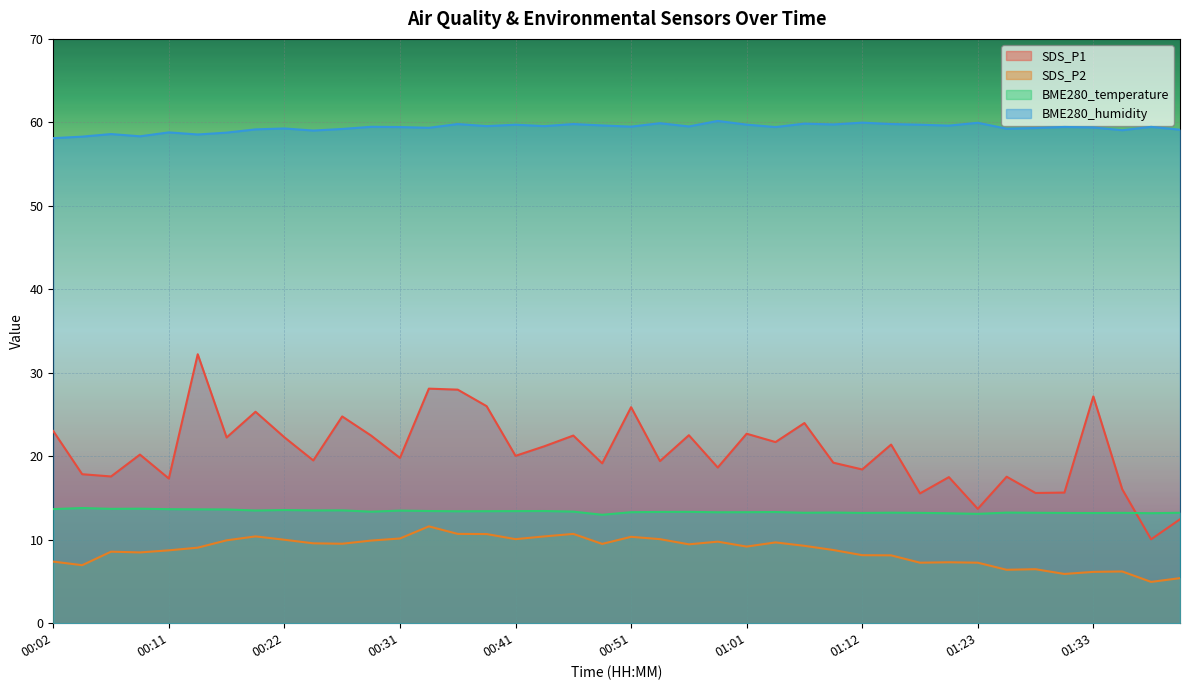

Is the value of BME280_temperature at 00:04 greater than the value of SDS_P2 at 00:56?

Yes